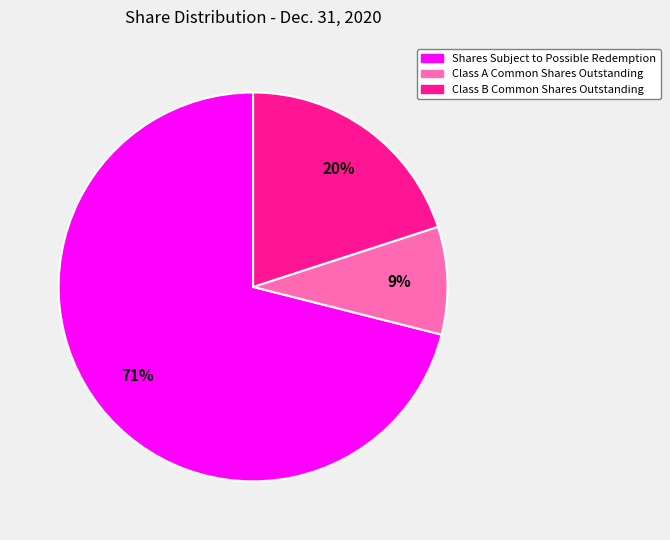

Is there a majority slice in this chart?

Yes